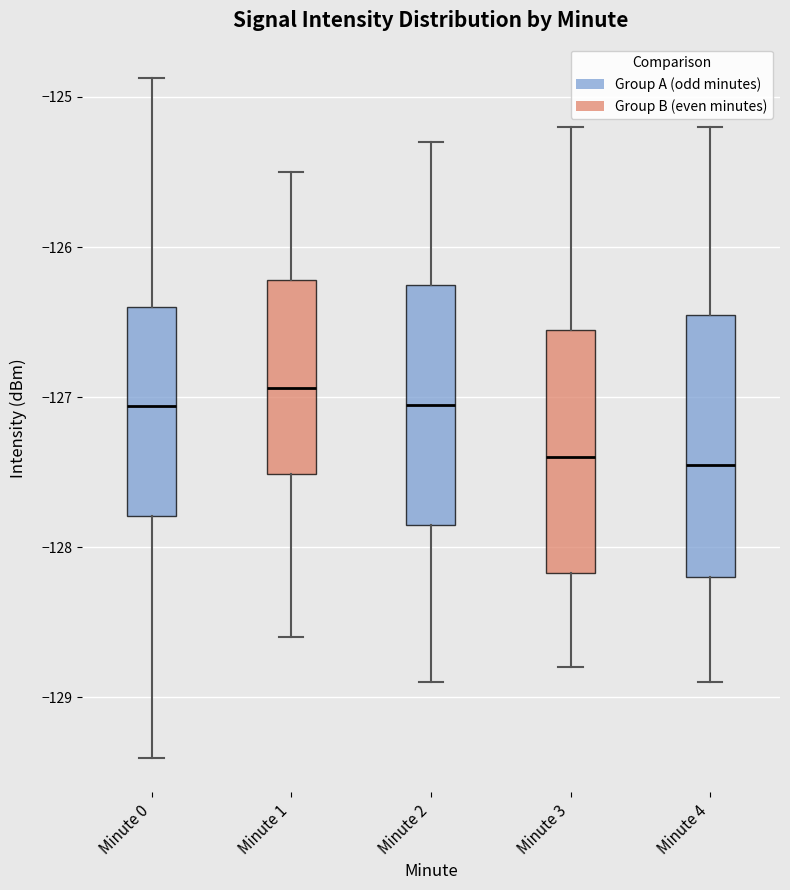

Reading left to right, transcribe this box plot: for each box, give where its median line is, the range the box spans, and where its two whiskers end, as read against the y-axis. The values are not printed on the chart, so give them approximately, as read against the axis.

Minute 0: median -127.1, box -127.8 to -126.4, whiskers -129.4 to -124.9
Minute 1: median -126.9, box -127.5 to -126.2, whiskers -128.6 to -125.5
Minute 2: median -127.0, box -127.8 to -126.2, whiskers -128.9 to -125.3
Minute 3: median -127.4, box -128.2 to -126.5, whiskers -128.8 to -125.2
Minute 4: median -127.4, box -128.2 to -126.4, whiskers -128.9 to -125.2